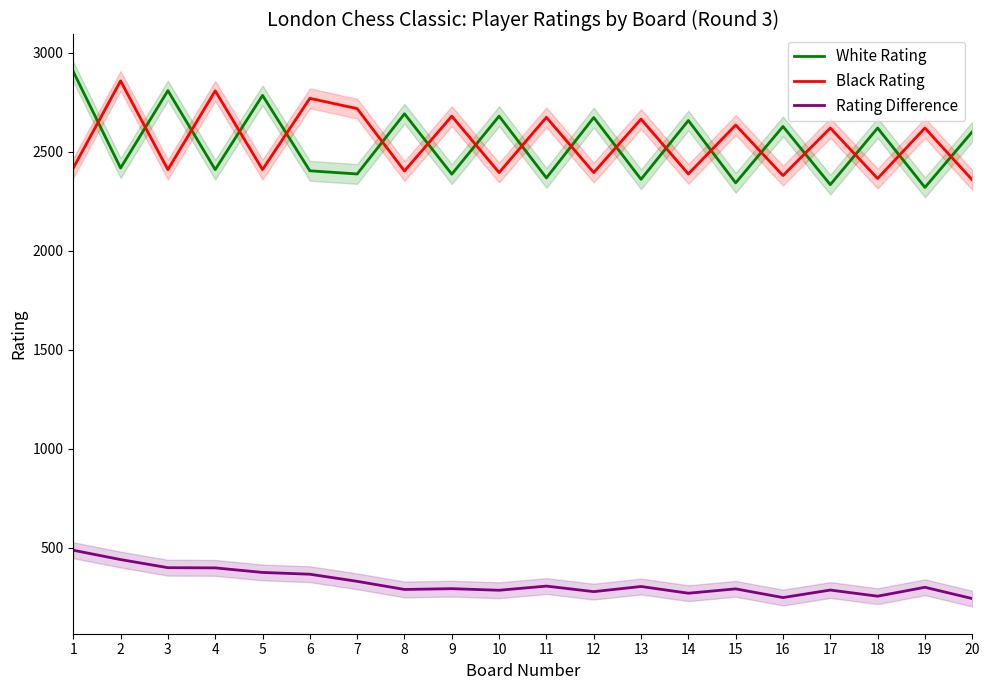

Where does the Rating Difference series first go above 300?

1